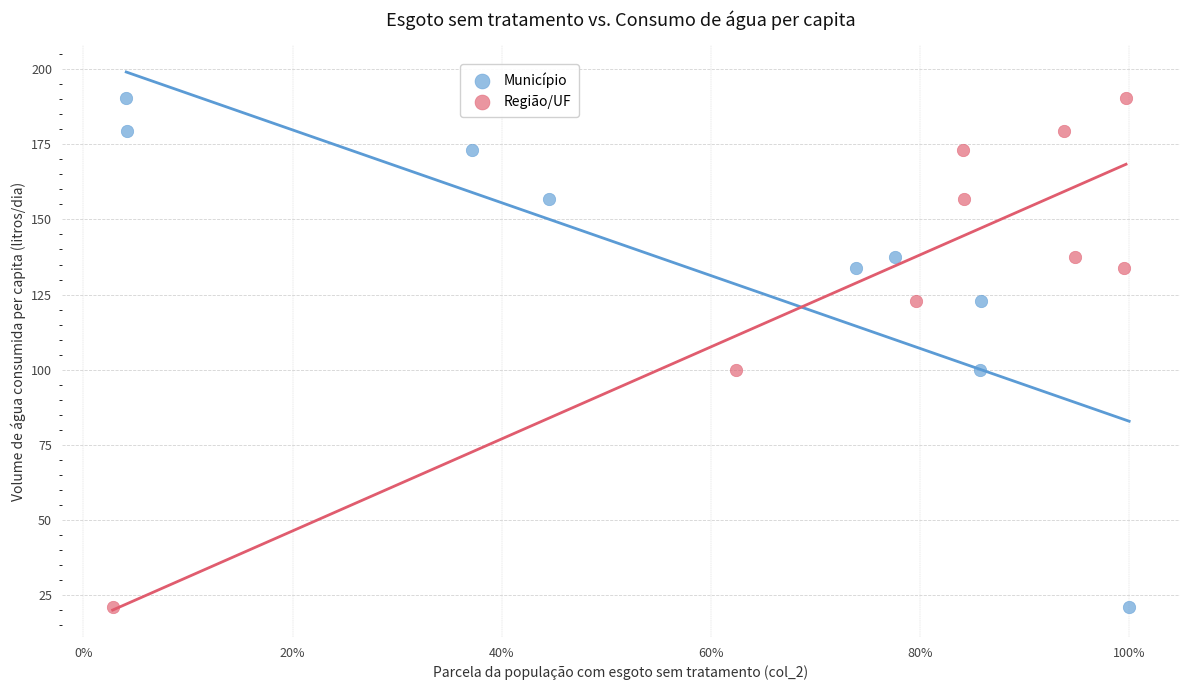

What are all the series names shown in the legend?

Município, Região/UF